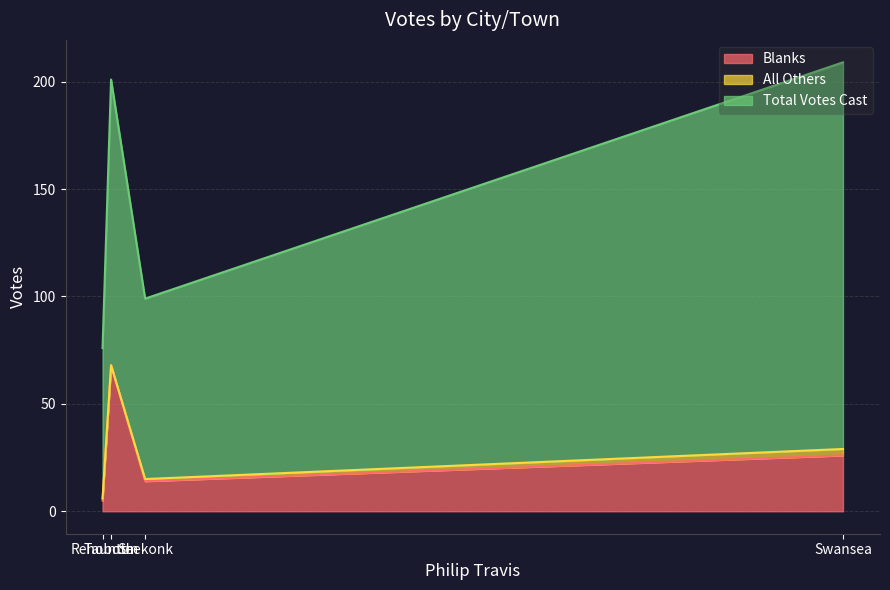

True or false: Blanks and Total Votes Cast cross at least once.

False